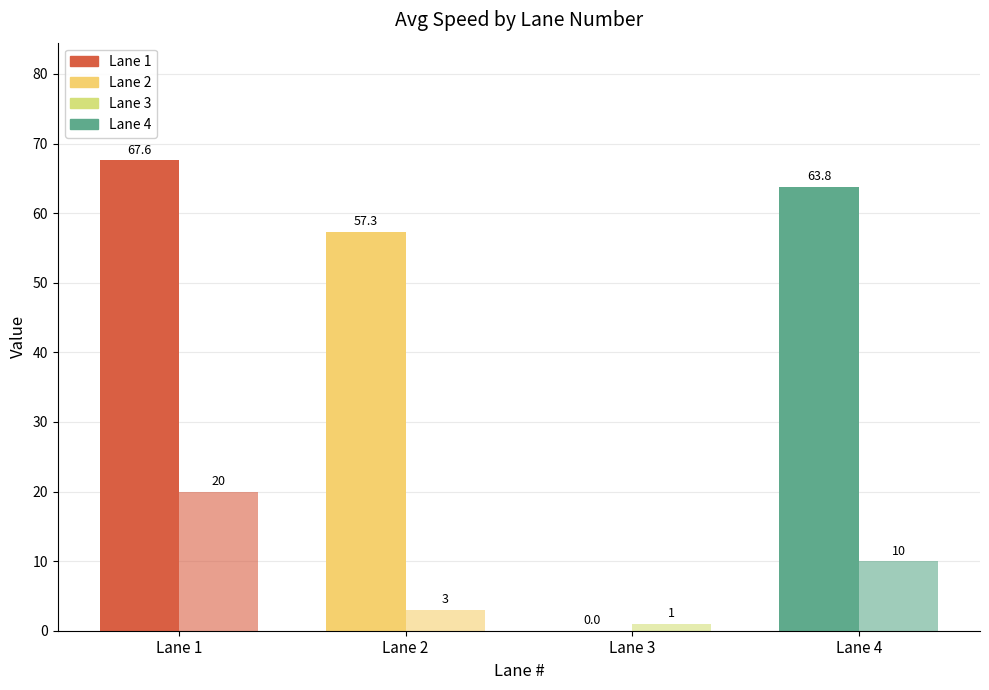

Reading left to right, transcribe all the data shown in this chart.

Avg Speed (mph): Lane 1=67.6	Lane 2=57.3	Lane 3=0.0	Lane 4=63.8
Vehicle Count: Lane 1=20.0	Lane 2=3.0	Lane 3=1.0	Lane 4=10.0